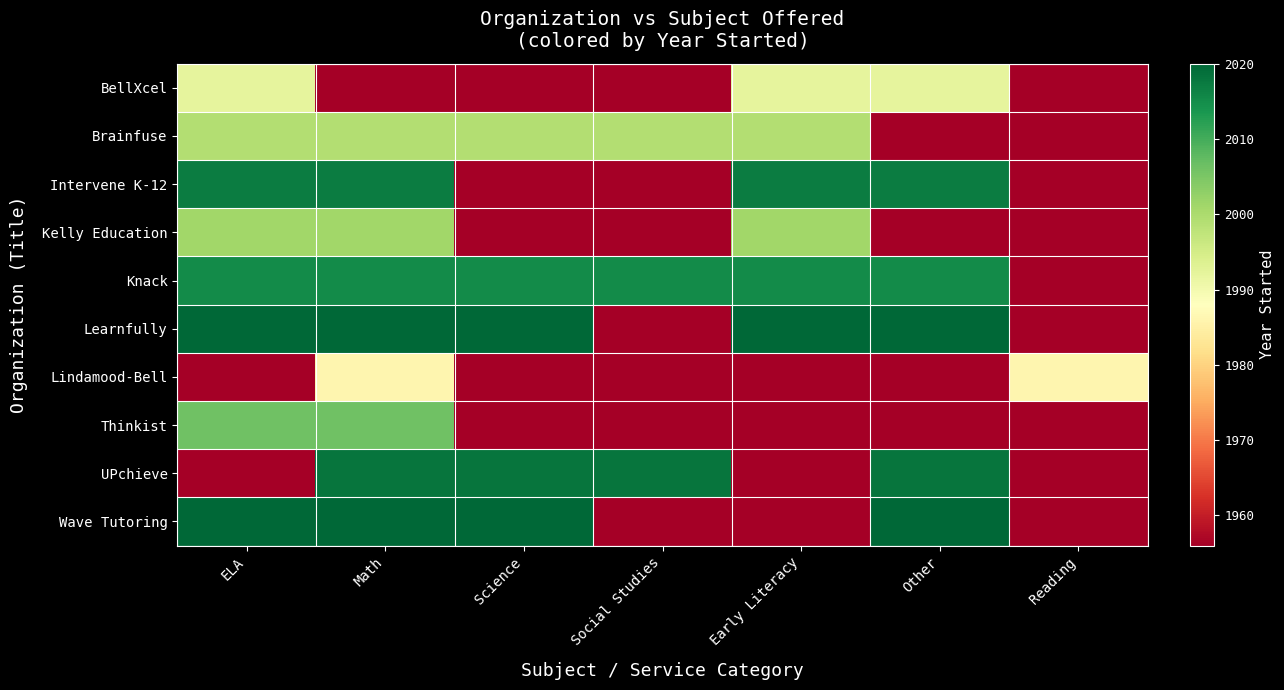

Reading left to right, what are all the values shown in this chart?

BellXcel: ELA=1992	Math=1956	Science=1956	Social Studies=1956	Early Literacy=1992	Other=1992	Reading=1956
Brainfuse: ELA=1999	Math=1999	Science=1999	Social Studies=1999	Early Literacy=1999	Other=1956	Reading=1956
Intervene K-12: ELA=2017	Math=2017	Science=1956	Social Studies=1956	Early Literacy=2017	Other=2017	Reading=1956
Kelly Education: ELA=2001	Math=2001	Science=1956	Social Studies=1956	Early Literacy=2001	Other=1956	Reading=1956
Knack: ELA=2015	Math=2015	Science=2015	Social Studies=2015	Early Literacy=2015	Other=2015	Reading=1956
Learnfully: ELA=2020	Math=2020	Science=2020	Social Studies=1956	Early Literacy=2020	Other=2020	Reading=1956
Lindamood-Bell: ELA=1956	Math=1986	Science=1956	Social Studies=1956	Early Literacy=1956	Other=1956	Reading=1986
Thinkist: ELA=2006	Math=2006	Science=1956	Social Studies=1956	Early Literacy=1956	Other=1956	Reading=1956
UPchieve: ELA=1956	Math=2018	Science=2018	Social Studies=2018	Early Literacy=1956	Other=2018	Reading=1956
Wave Tutoring: ELA=2020	Math=2020	Science=2020	Social Studies=1956	Early Literacy=1956	Other=2020	Reading=1956